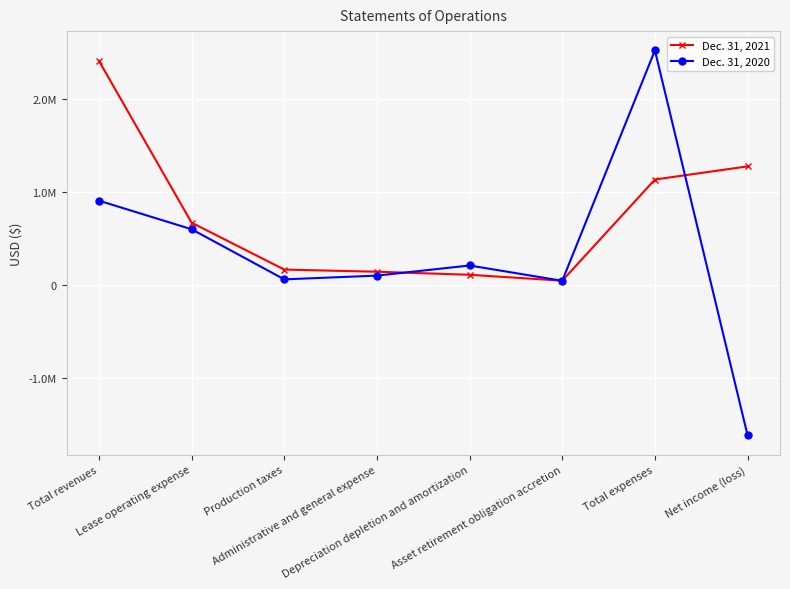

At Asset retirement obligation accretion, list the series in order from largest to smallest.

Dec. 31, 2021, Dec. 31, 2020